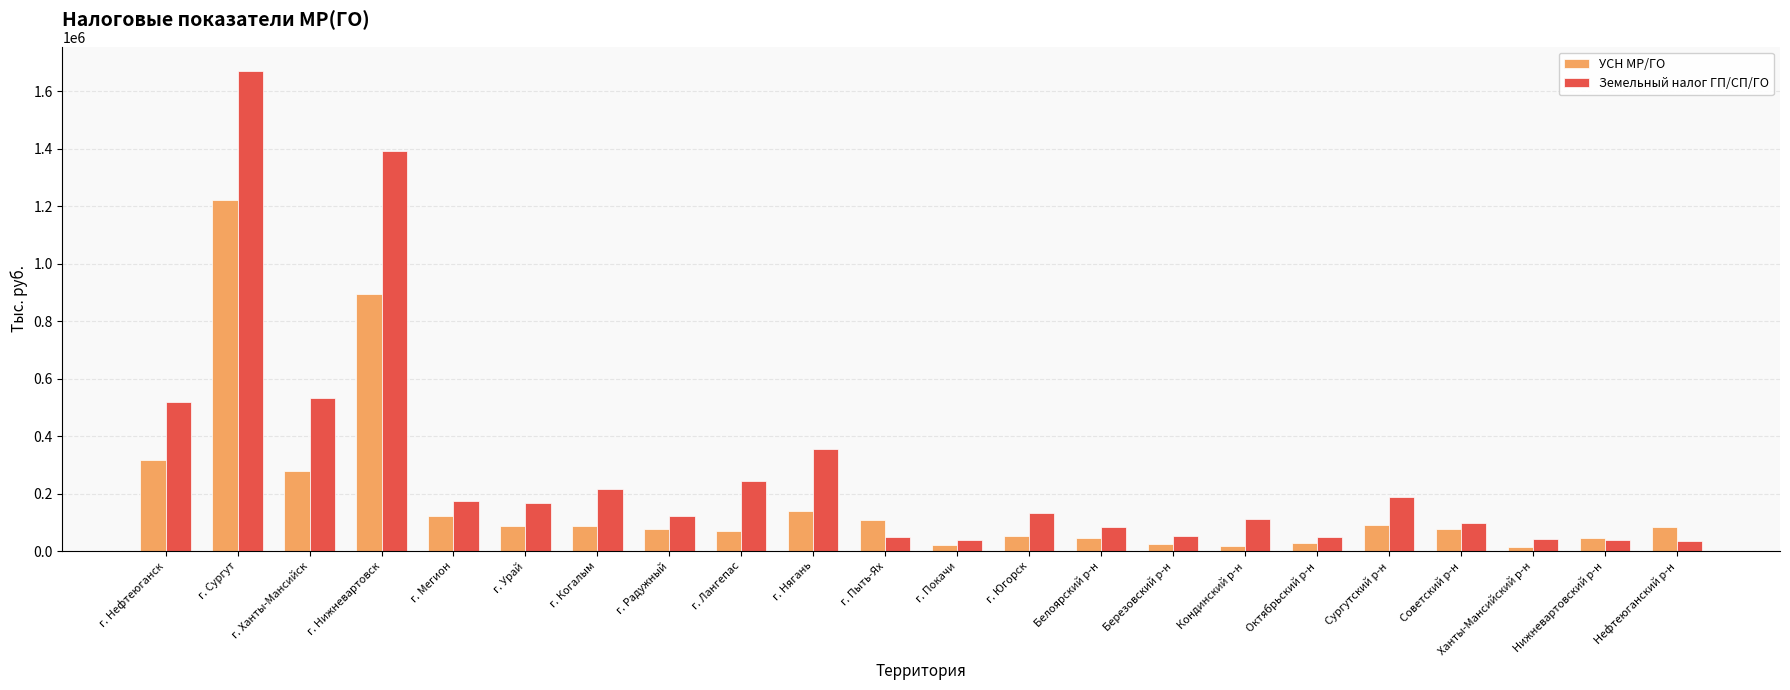

What is the difference between the maximum and minimum values in the Земельный налог ГП/СП/ГО series?

1638355